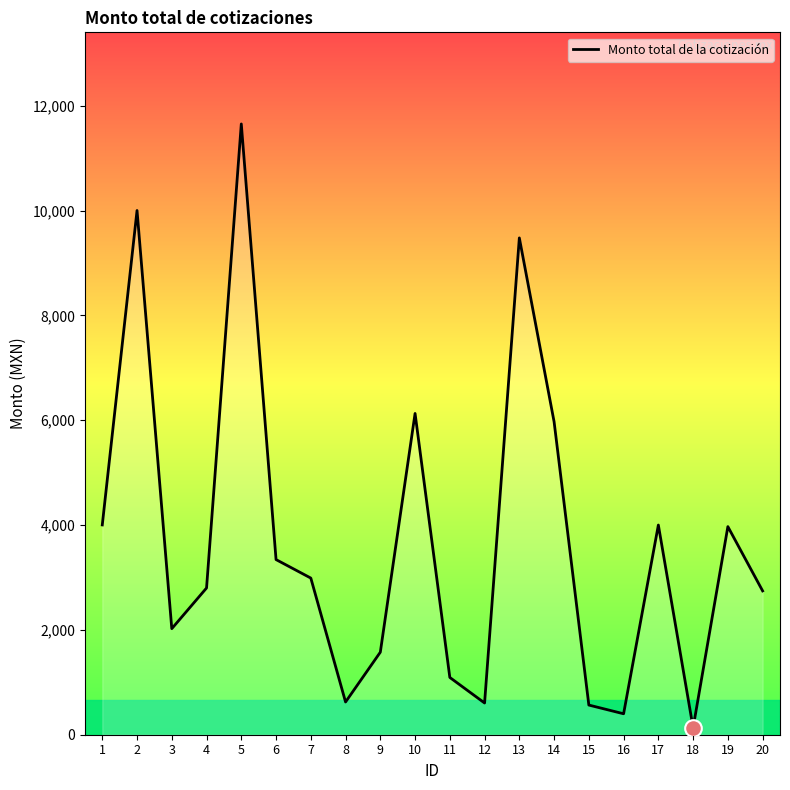

What is the difference between the maximum and minimum values?

11519.0